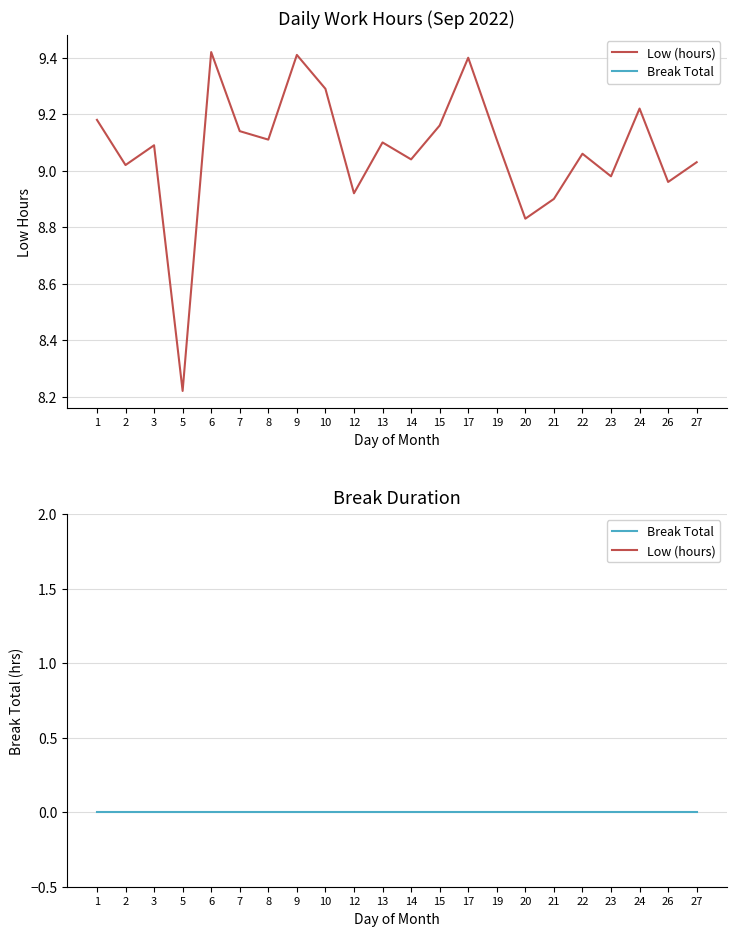

True or false: Low (hours) and Break Total intersect in this chart.

False